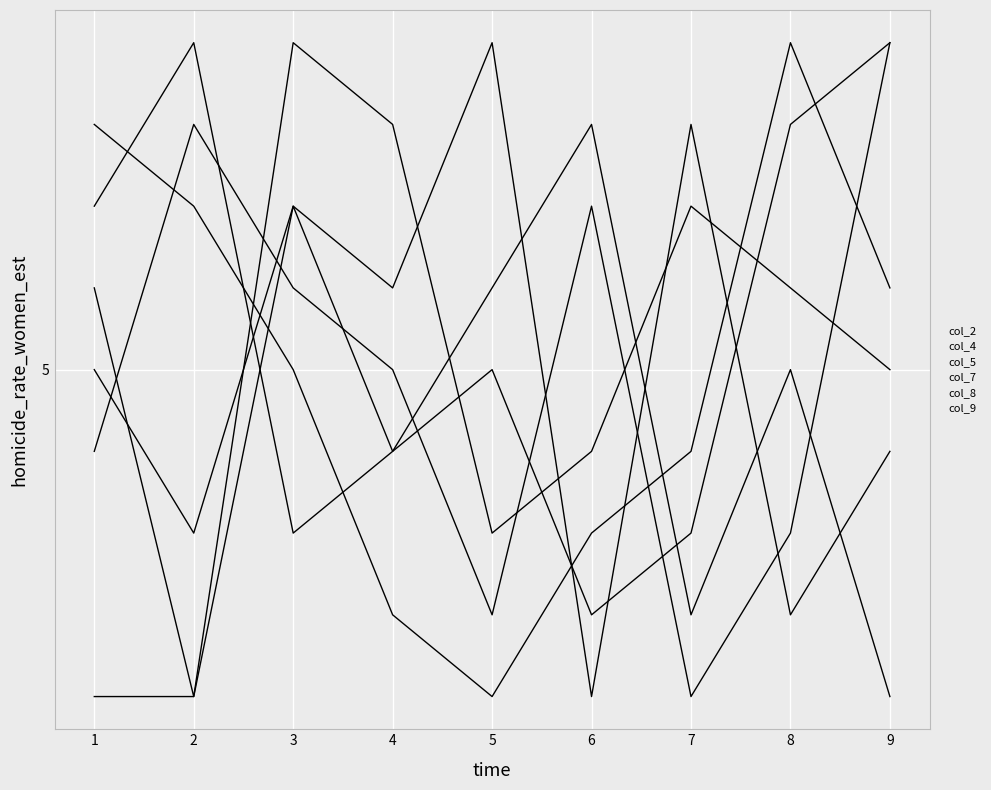

Between 8 and 9, which series saw the biggest shift?

col_9